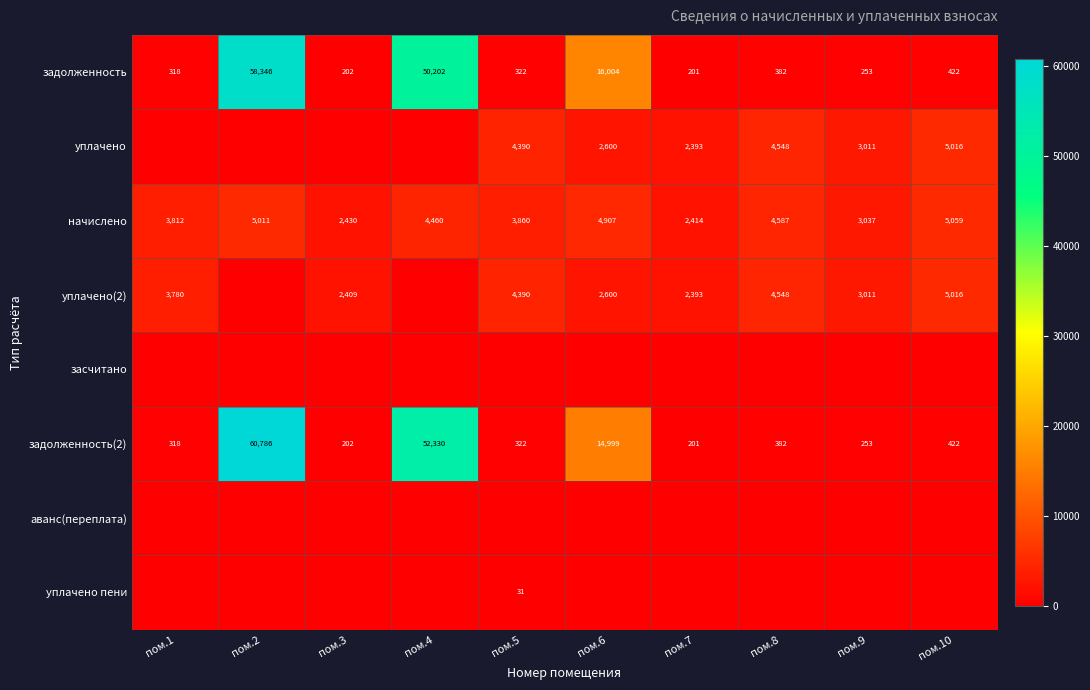

Read the задолженность value at пом.7.

201